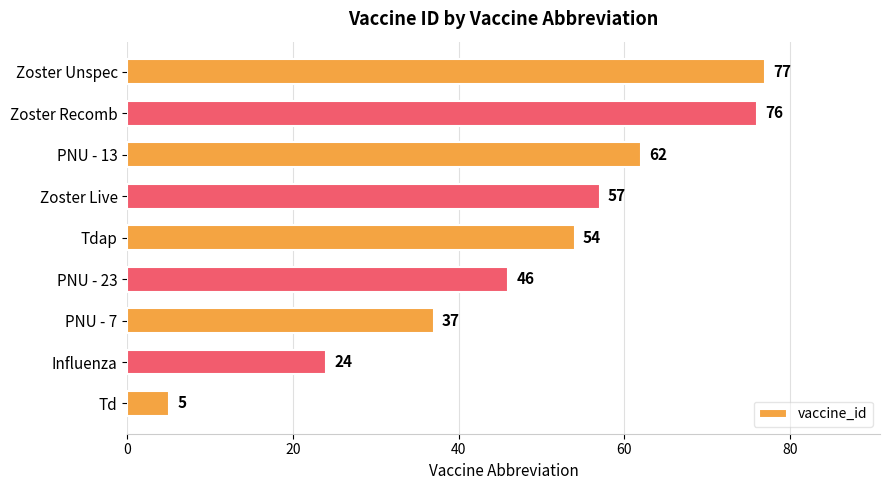

List the labels in order of value, largest first.

Zoster Unspec, Zoster Recomb, PNU - 13, Zoster Live, Tdap, PNU - 23, PNU - 7, Influenza, Td